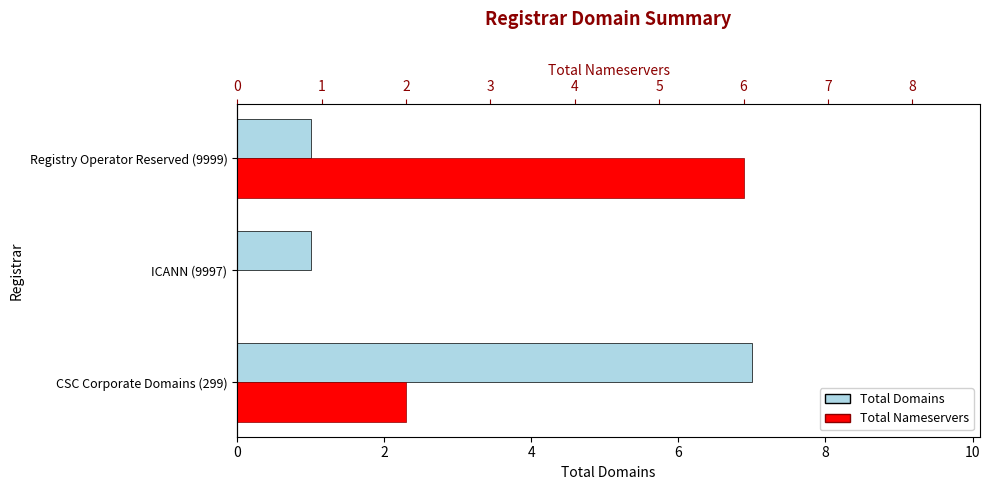

How many series are shown in this chart?

2